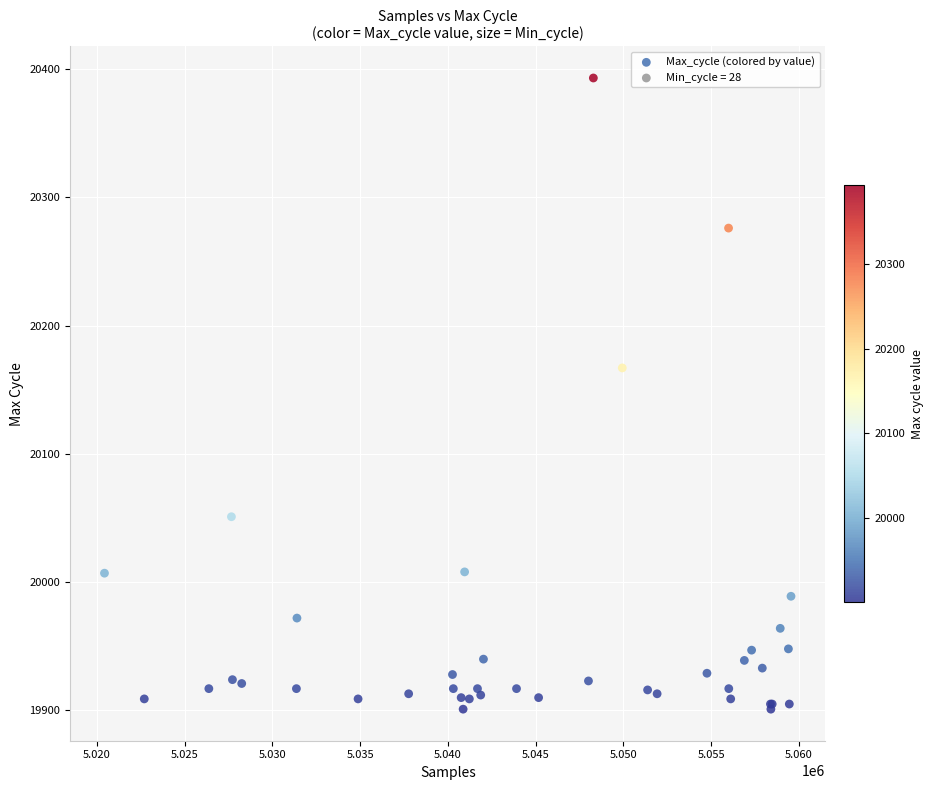

What Y value in the scatter plot is closest to 20147?

20167